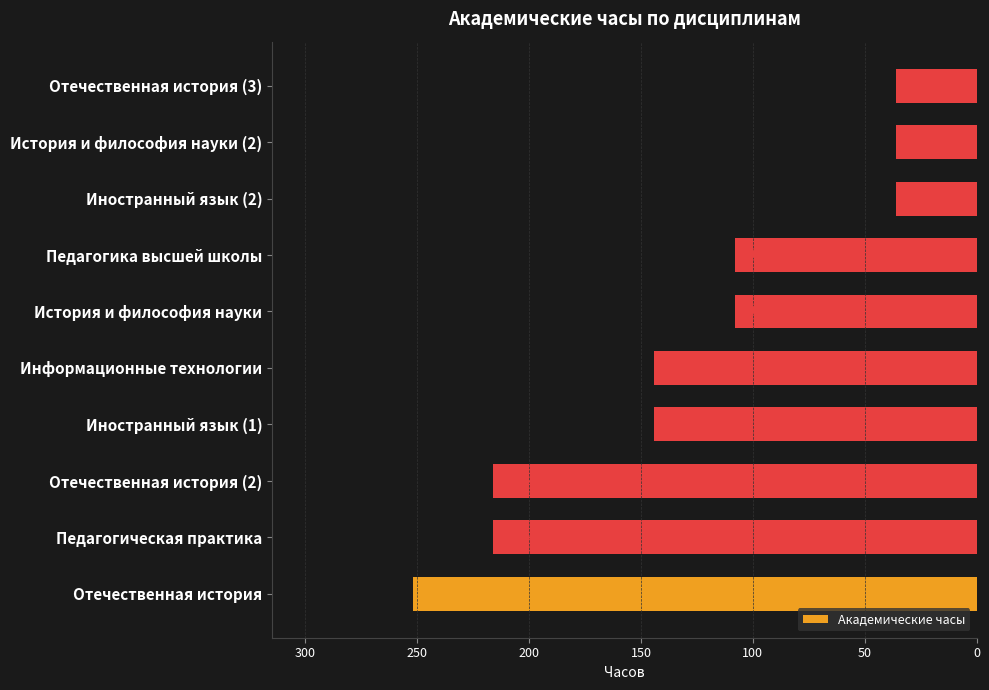

Are the bars horizontal?

Yes